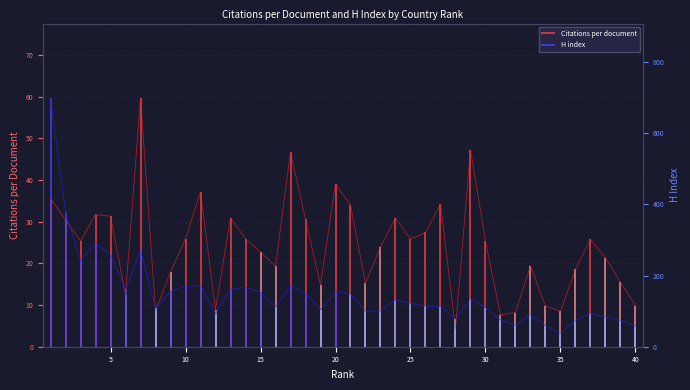

Rank the series by their maximum value, from lowest to highest.

Citations per document, H index